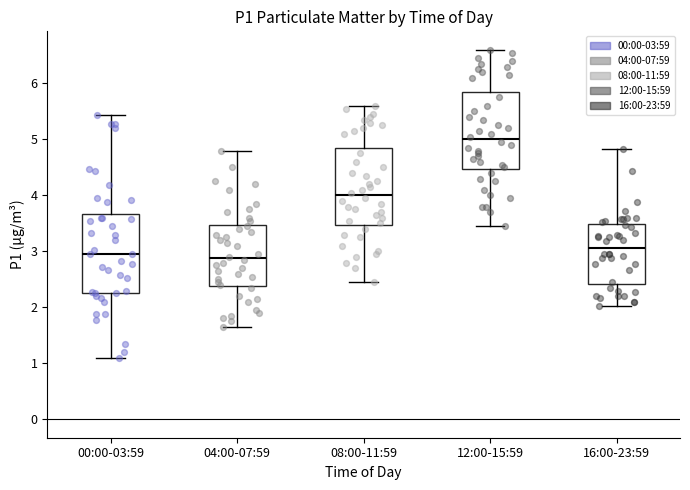

Reading left to right, transcribe this box plot: for each box, give where its median line is, the range the box spans, and where its two whiskers end, as read against the y-axis. The values are not printed on the chart, so give them approximately, as read against the axis.

00:00-03:59: median 3.0, box 2.3 to 3.7, whiskers 1.1 to 5.4
04:00-07:59: median 2.9, box 2.4 to 3.5, whiskers 1.7 to 4.8
08:00-11:59: median 4.0, box 3.5 to 4.8, whiskers 2.5 to 5.6
12:00-15:59: median 5.0, box 4.5 to 5.8, whiskers 3.5 to 6.6
16:00-23:59: median 3.1, box 2.4 to 3.5, whiskers 2.0 to 4.8